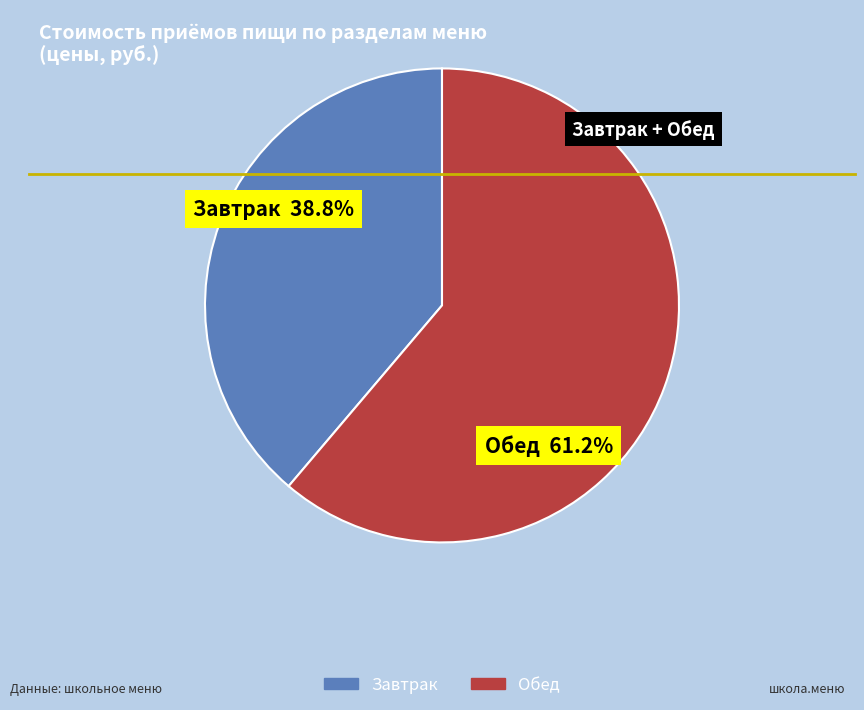

The Завтрак slice represents 39% of the pie. True or false?

True